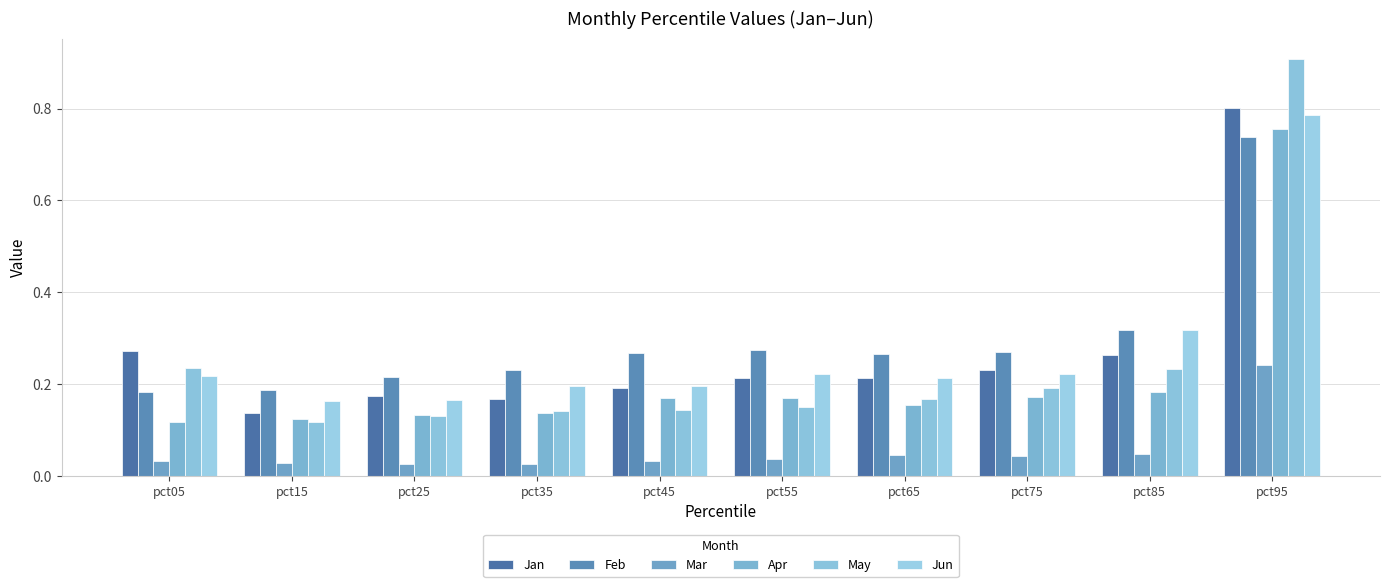

Which category has the highest value in the Feb series?

pct95